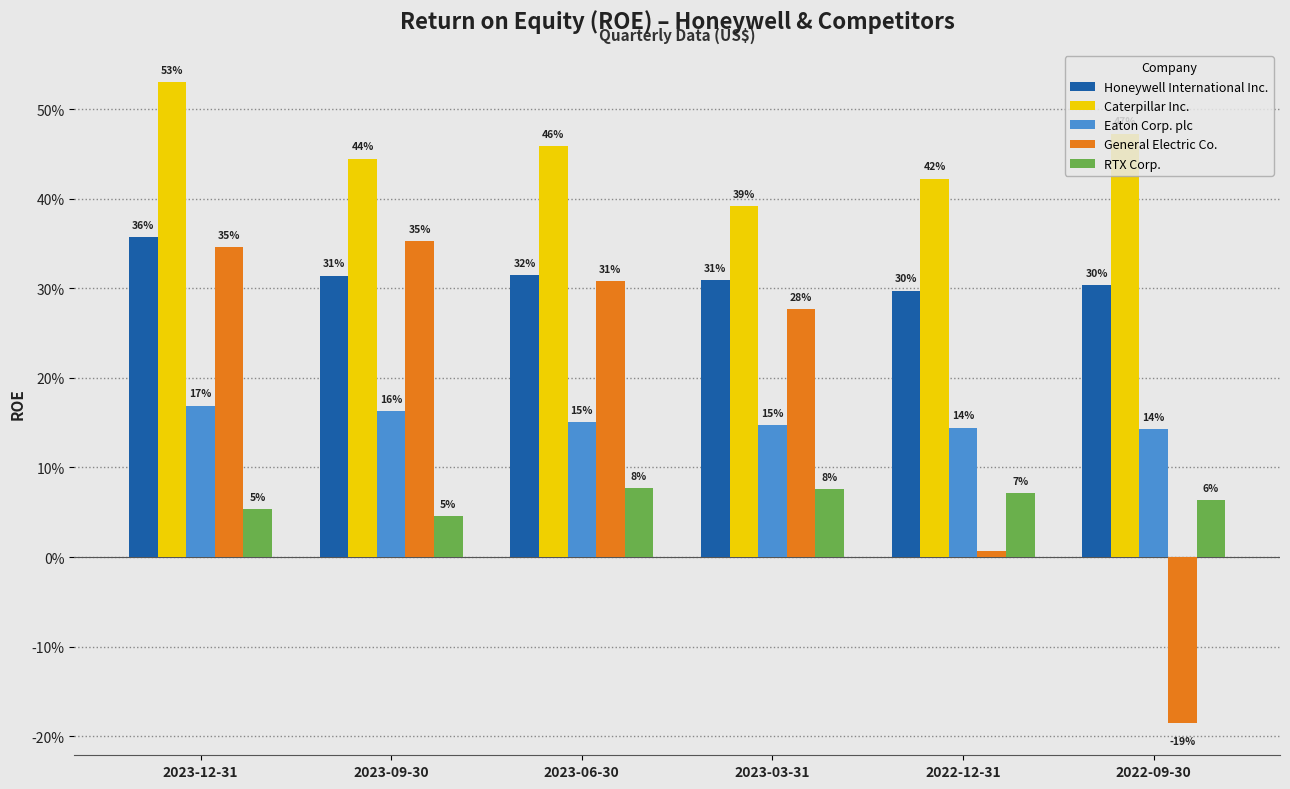

Which series changed the most between 2023-03-31 and 2022-12-31?

General Electric Co.